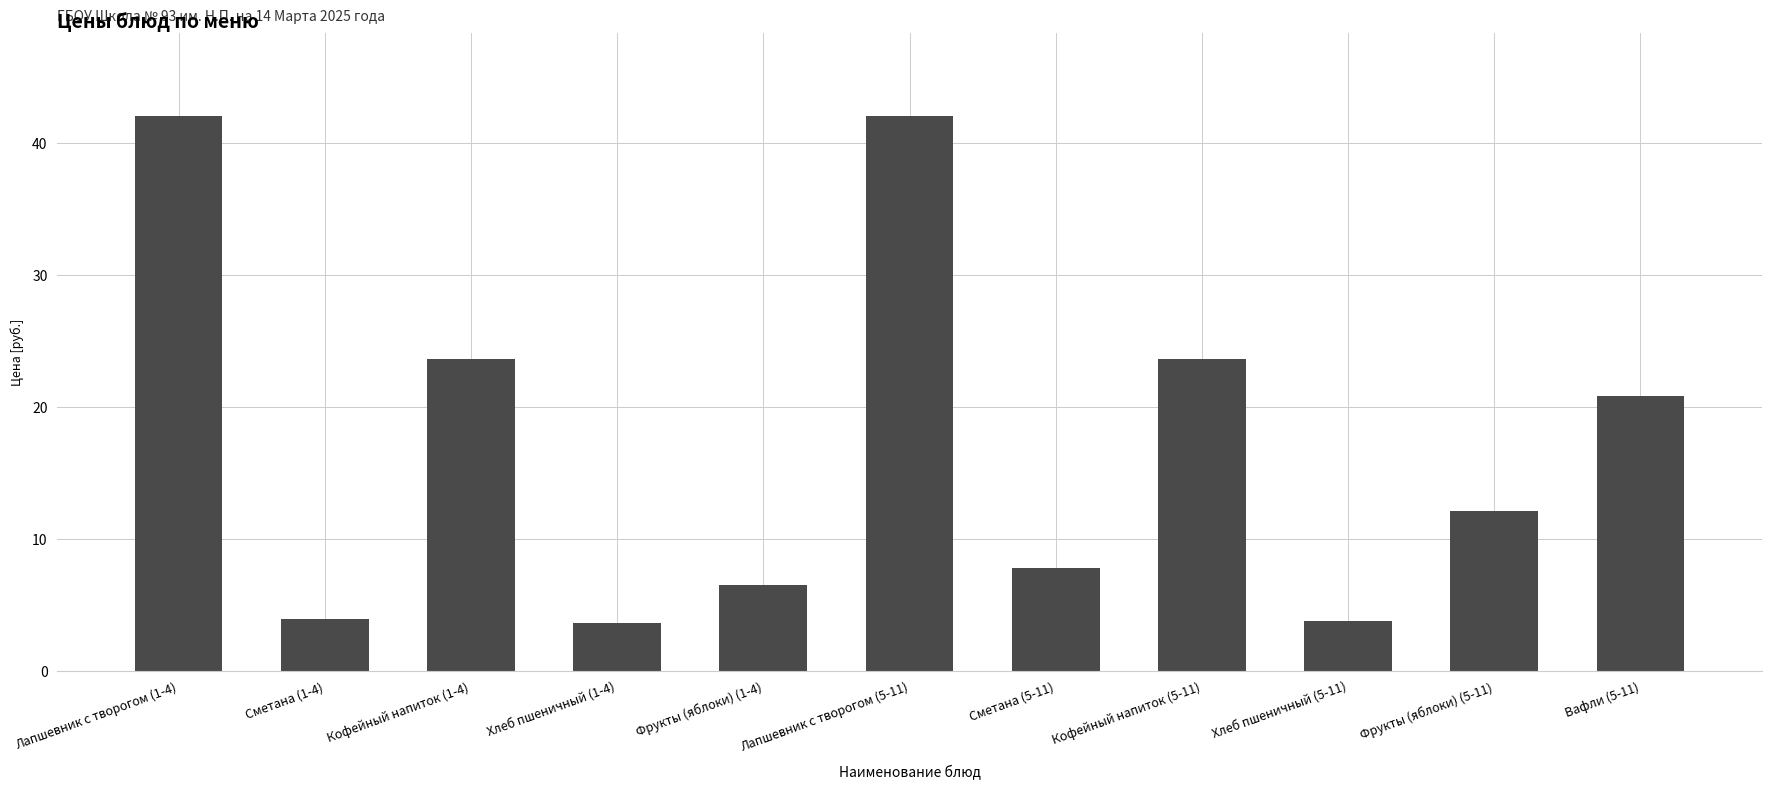

What is the greatest value displayed?

42.0